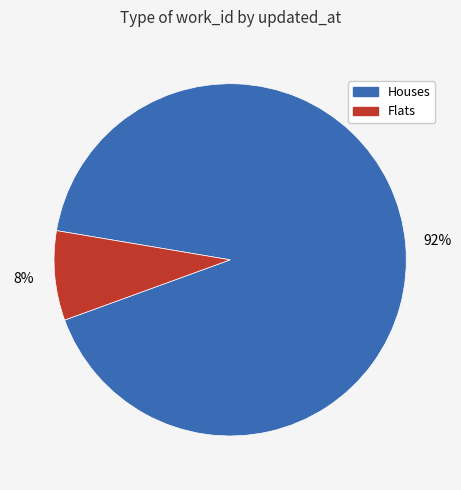

Do Flats and Houses together represent more than half of the pie?

Yes